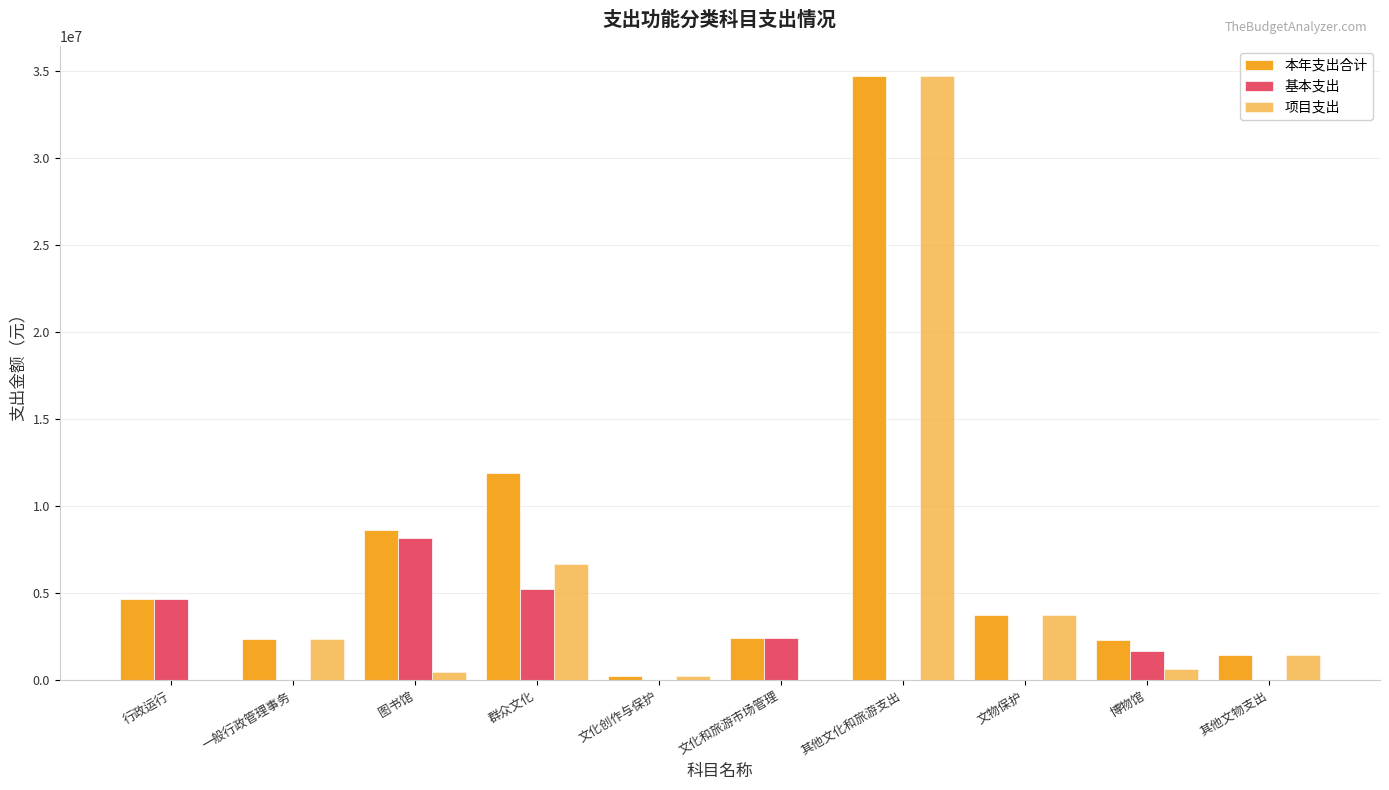

What is the sum of all 项目支出 values?

50356471.9